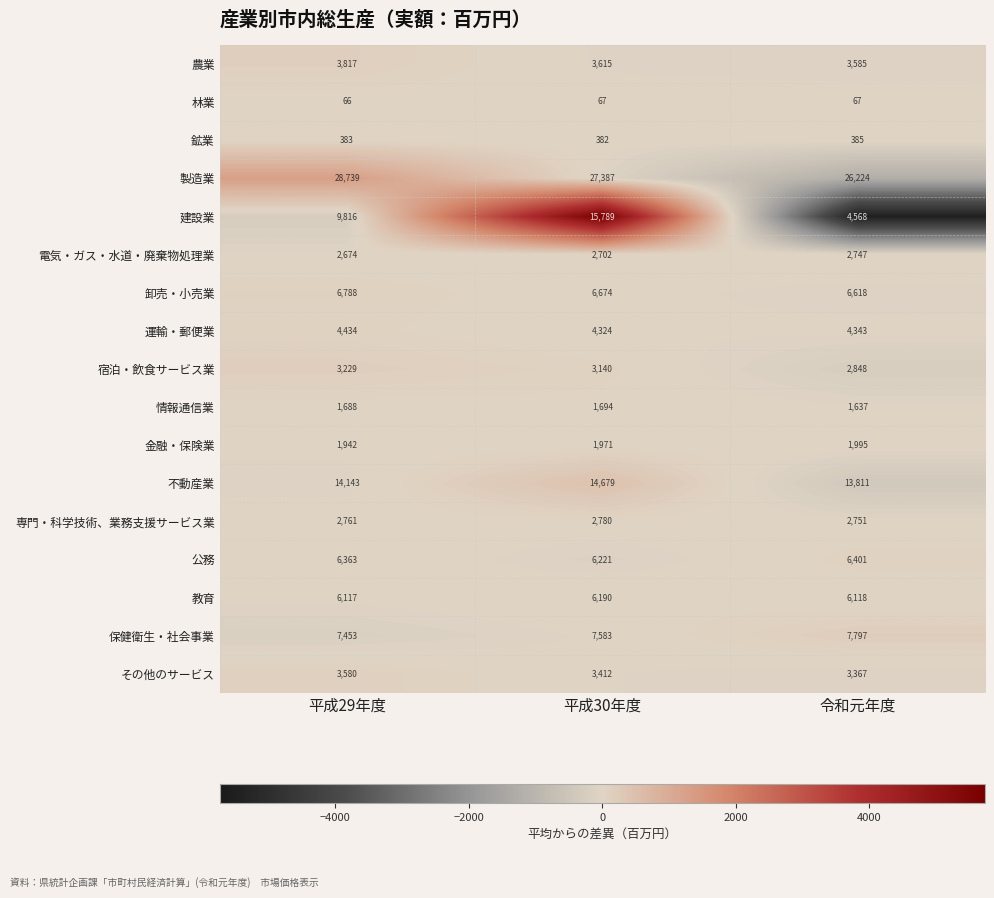

Which series has the widest spread of values?

建設業